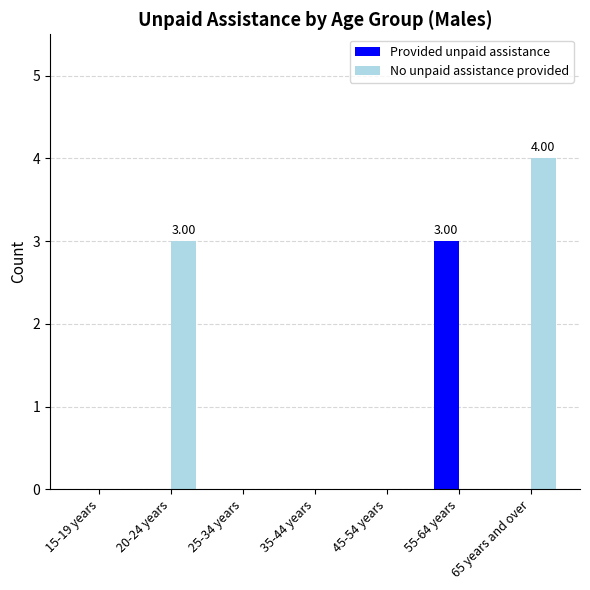

Which series has the largest total across all categories?

No unpaid assistance provided